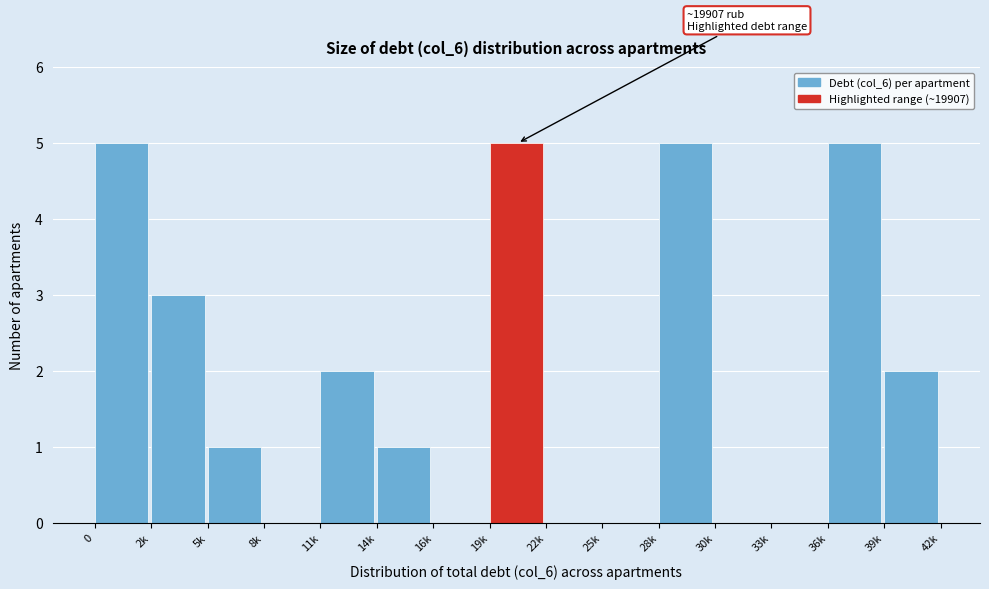

Reading right to left, what are all the values shown in this chart?

39k=2	36k=5	33k=0	30k=0	28k=5	25k=0	22k=0	19k=5	16k=0	14k=1	11k=2	8k=0	5k=1	2k=3	0=5